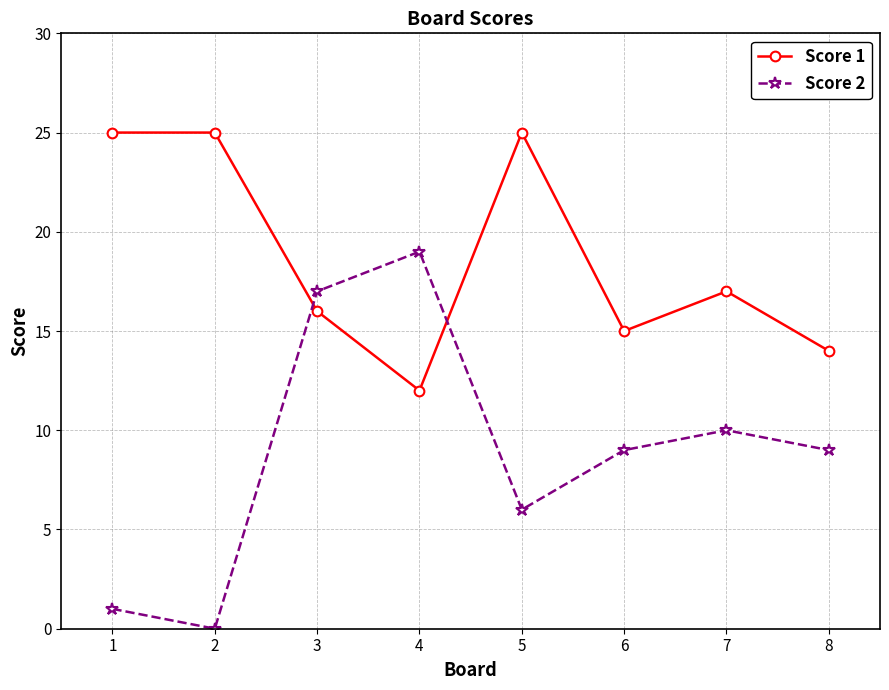

Rank the series at 5 from highest to lowest value.

Score 1, Score 2